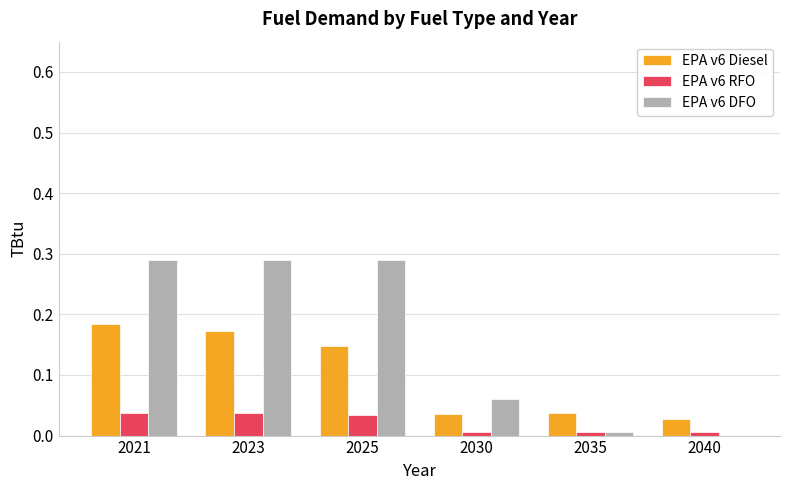

How many groups of bars are there?

6